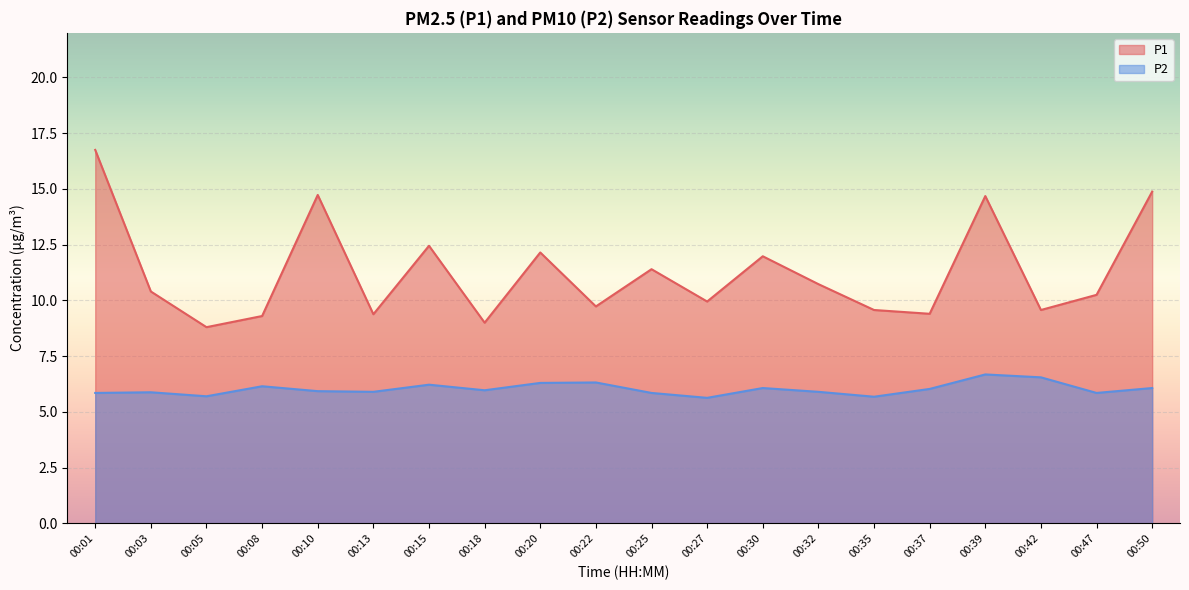

How many lines are shown in the chart?

2